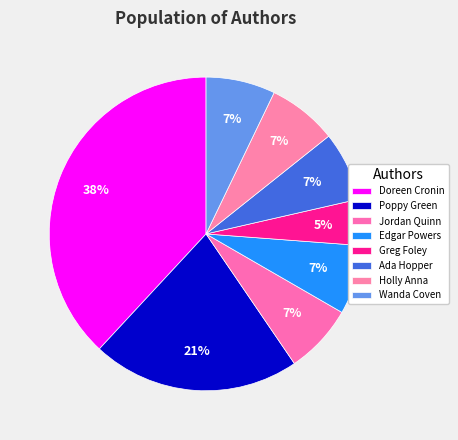

How many segments does this pie chart have?

8